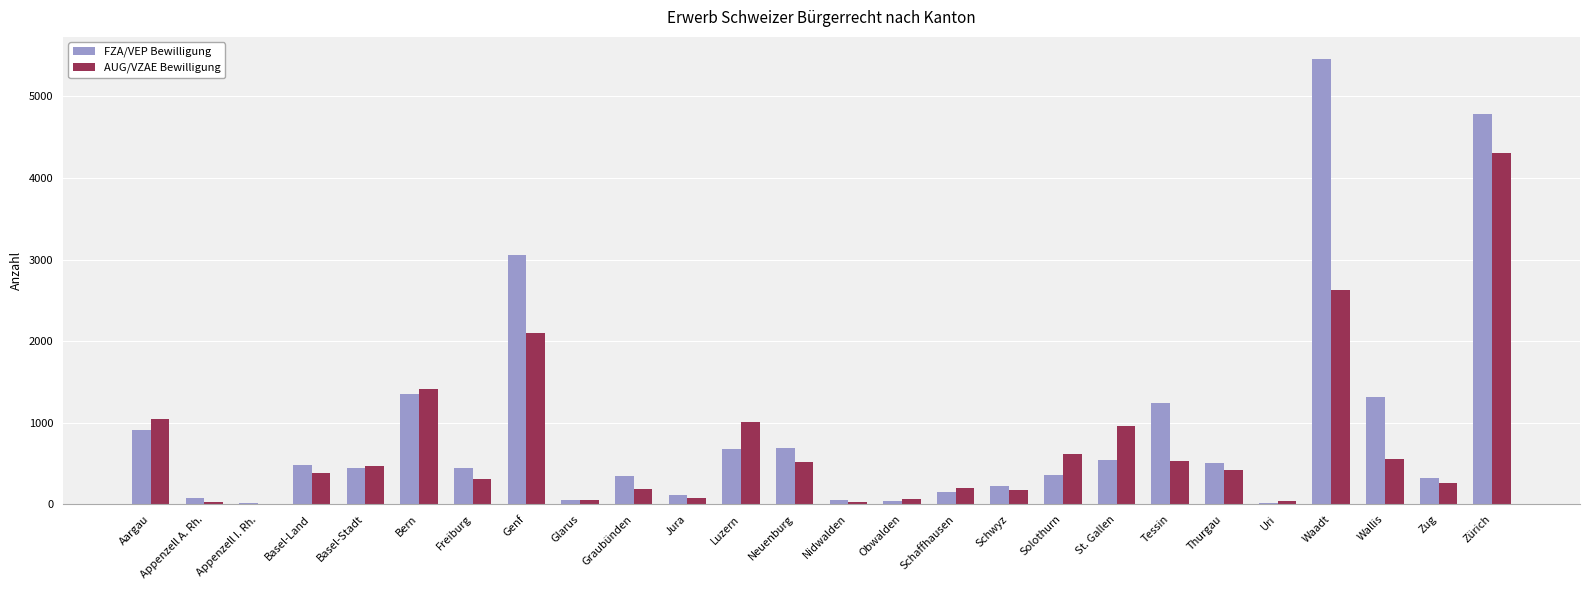

How many series are shown in this chart?

2